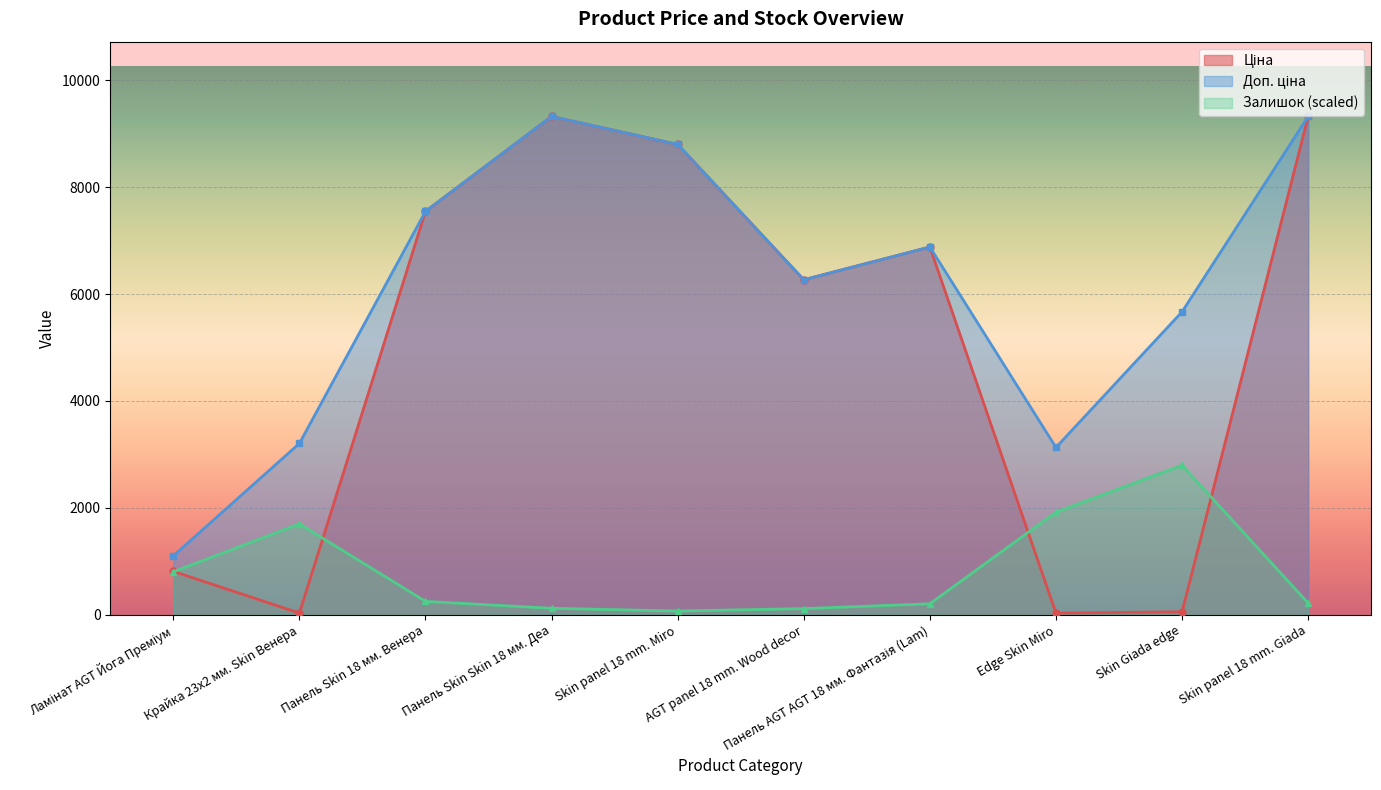

How many series are shown in this chart?

3